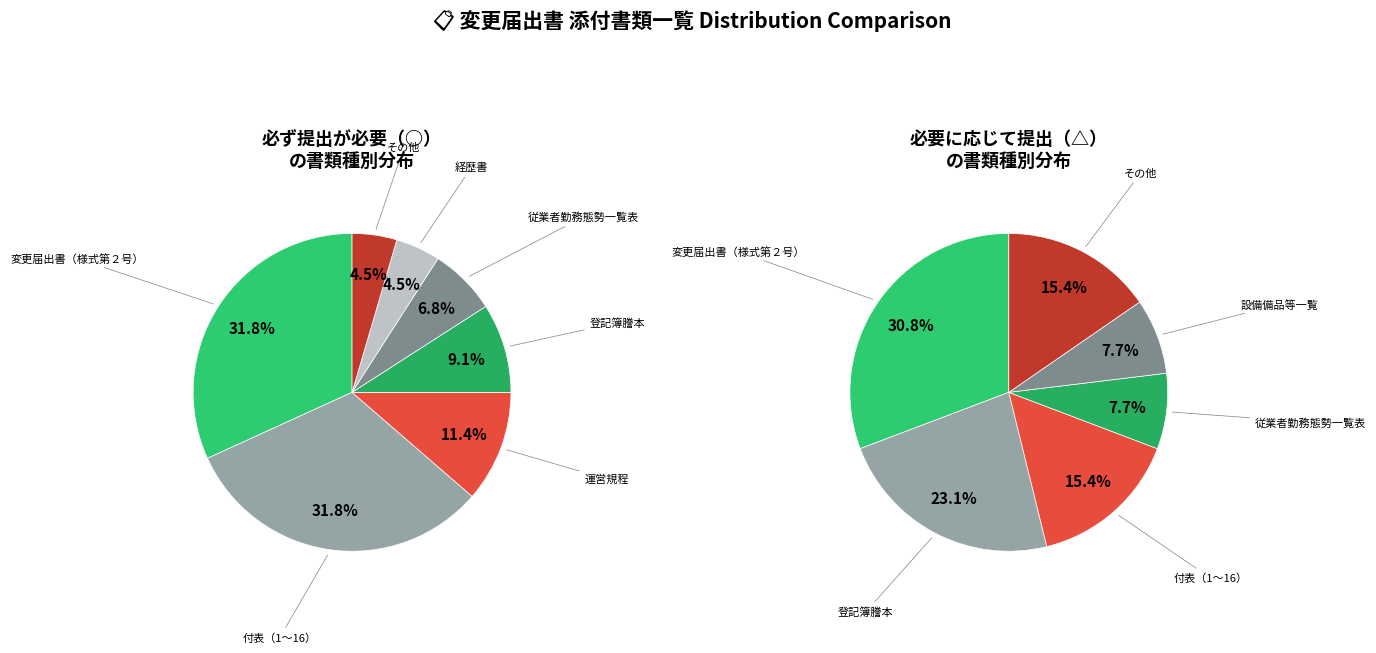

How many slices are in this pie chart?

7